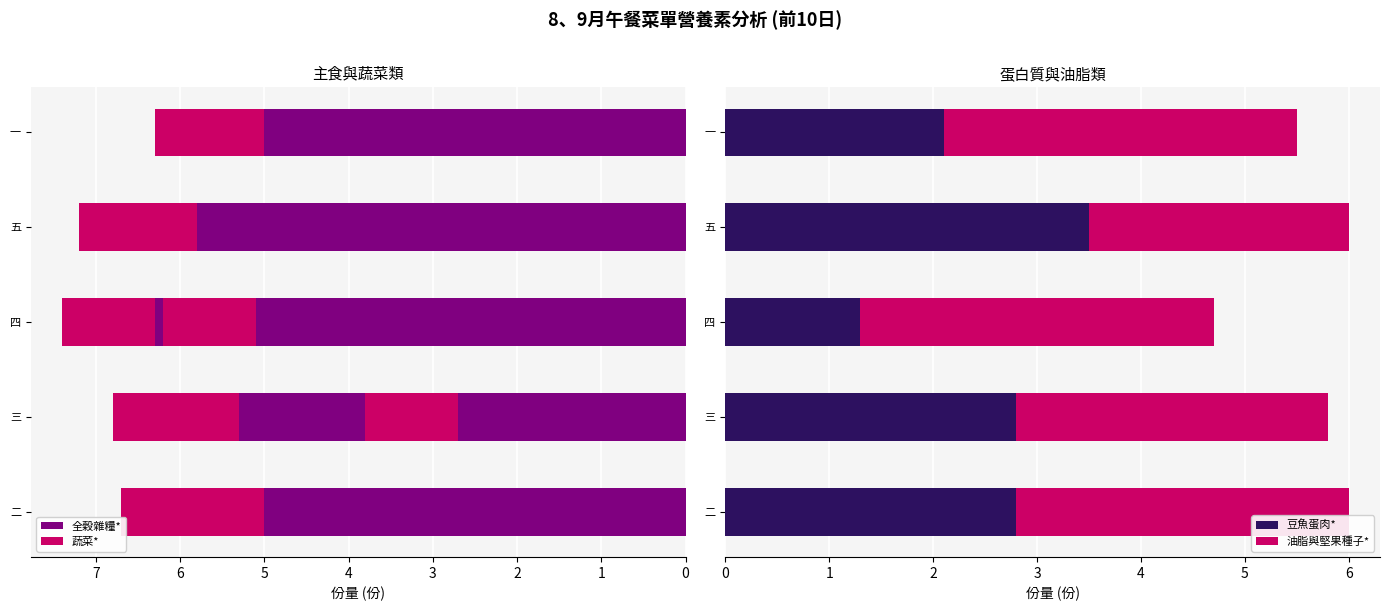

How many categories are shown in the chart?

10